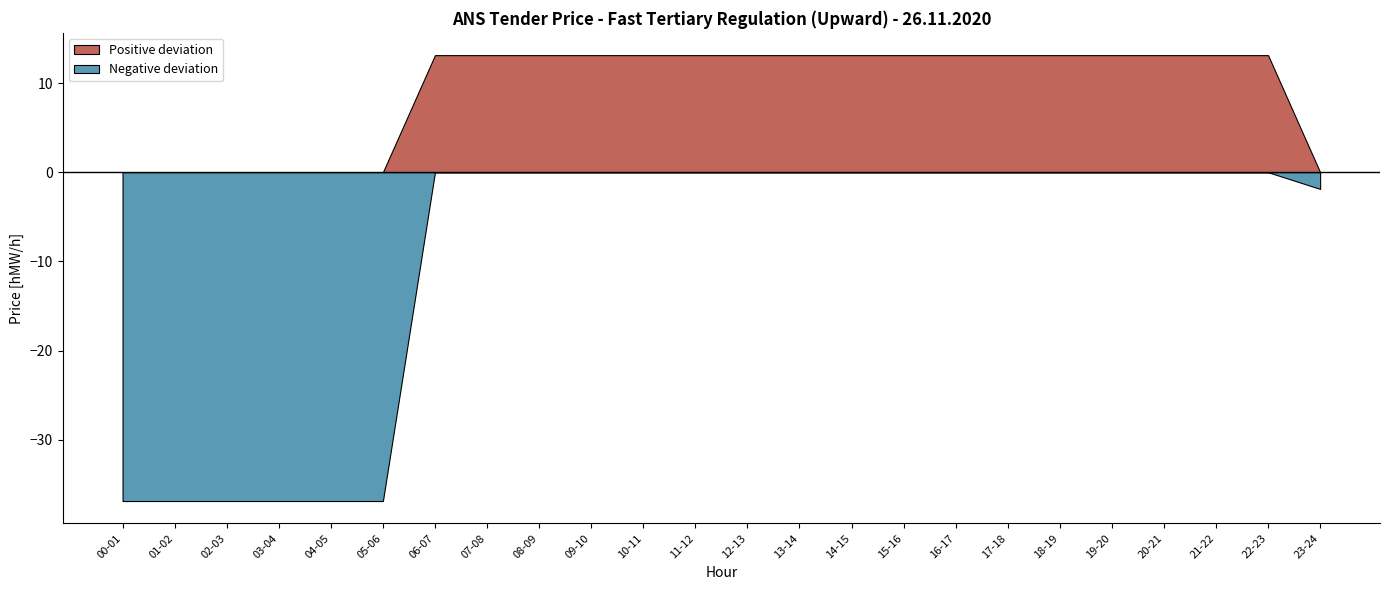

Which has a higher value, 02-03 or 11-12?

11-12